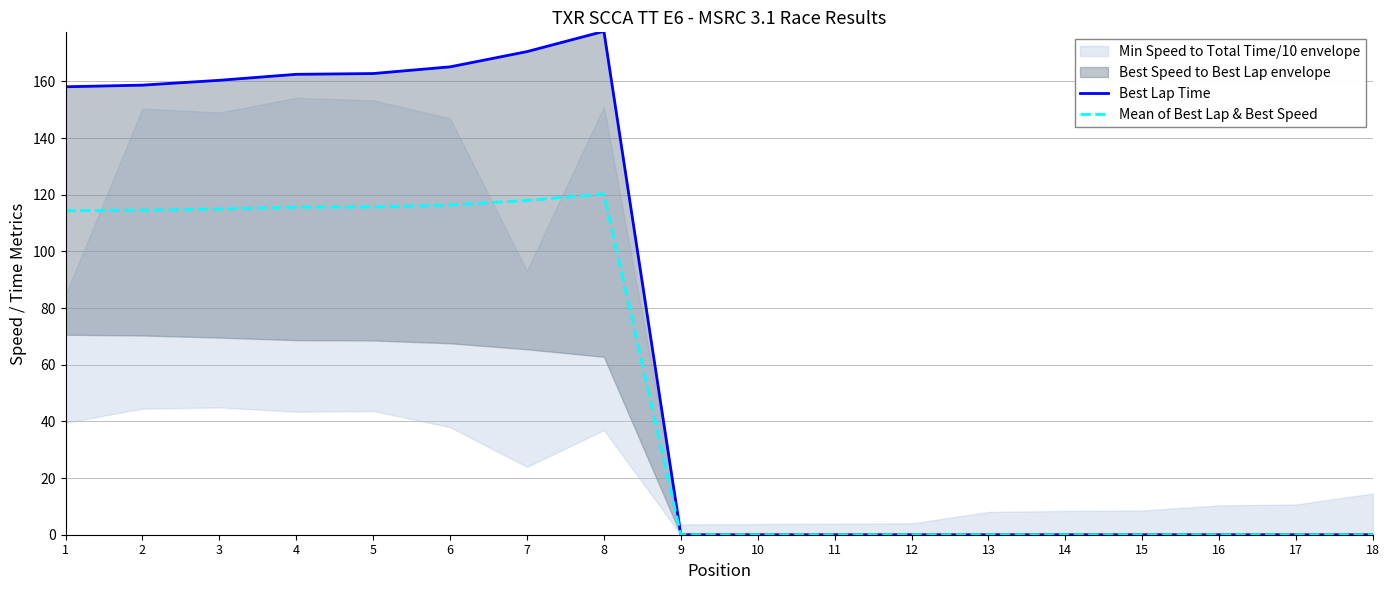

Reading left to right, transcribe all the data shown in this chart.

Best Lap Time: 1=158.1	2=158.7	3=160.4	4=162.5	5=162.8	6=165.1	7=170.5	8=177.7	9=0.0	10=0.0	11=0.0	12=0.0	13=0.0	14=0.0	15=0.0	16=0.0	17=0.0	18=0.0
Mean of Best Lap & Best Speed: 1=114.3	2=114.5	3=115.0	4=115.6	5=115.7	6=116.4	7=118.0	8=120.2	9=0.0	10=0.0	11=0.0	12=0.0	13=0.0	14=0.0	15=0.0	16=0.0	17=0.0	18=0.0